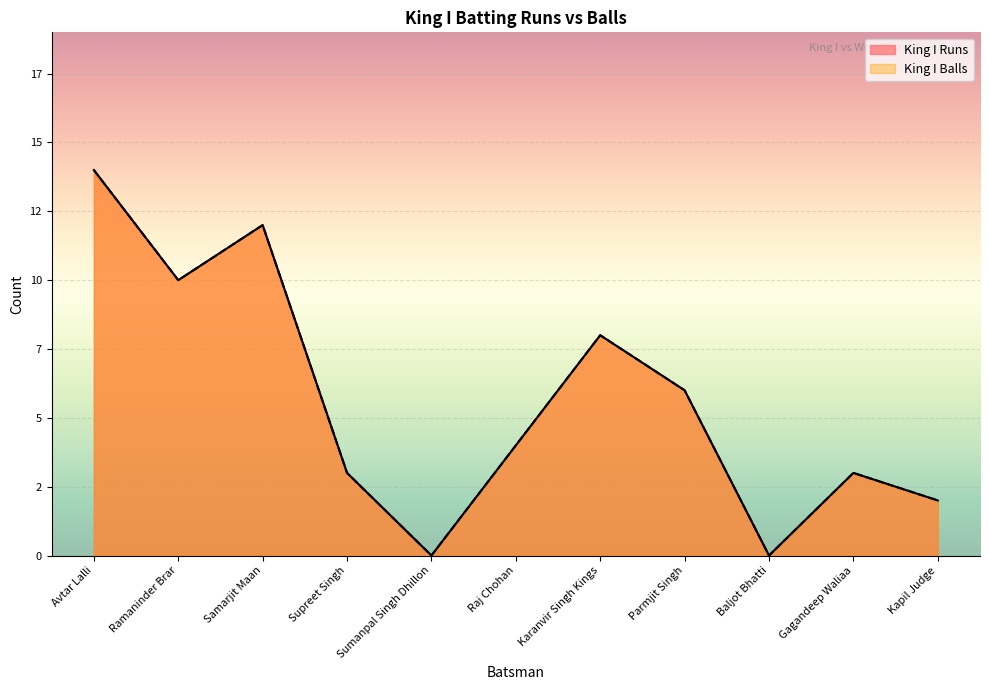

Which label corresponds to the largest value in the chart?

Avtar Lalli